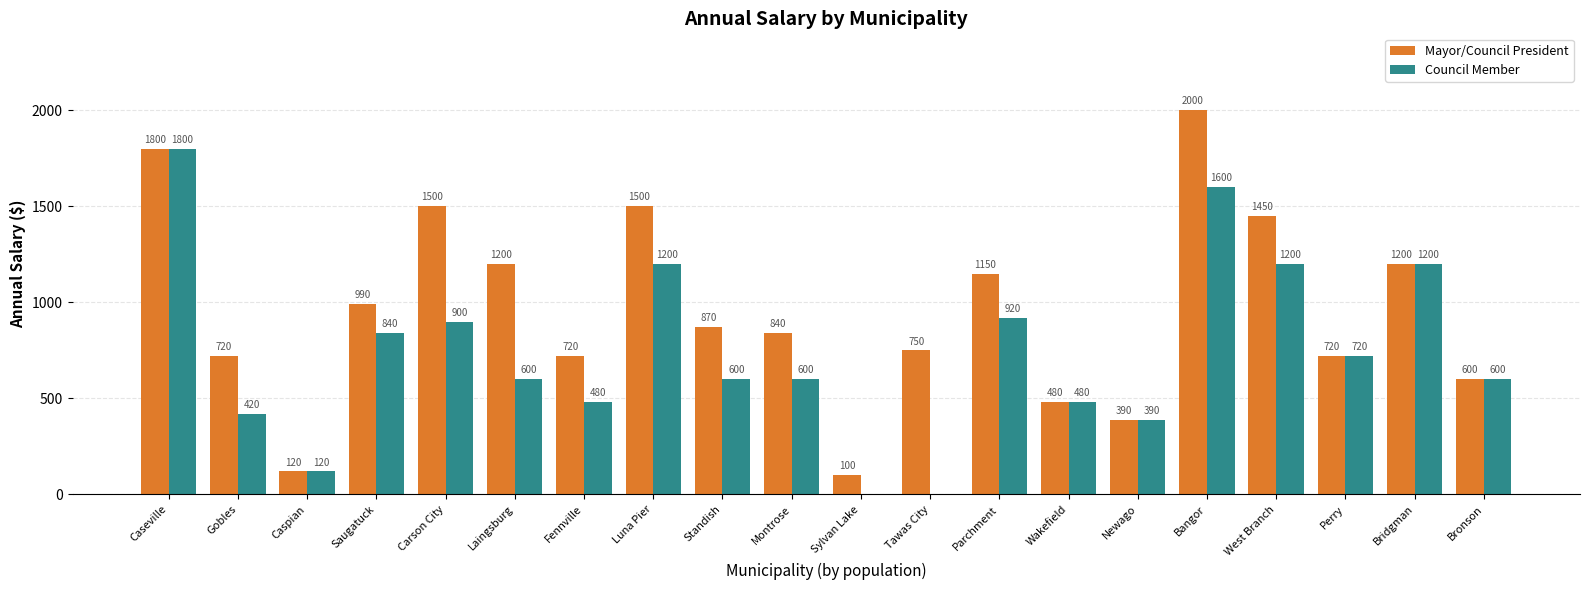

What is the sum of the Mayor/Council President values at Bridgman and Caspian?

1320